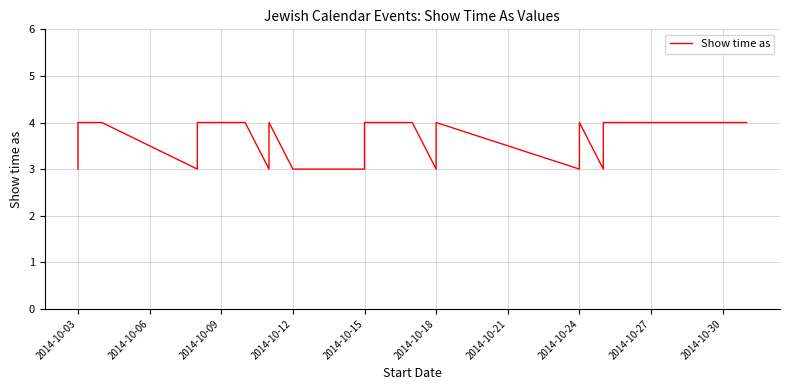

Where is the data nearest to the value 3?

2014-10-03